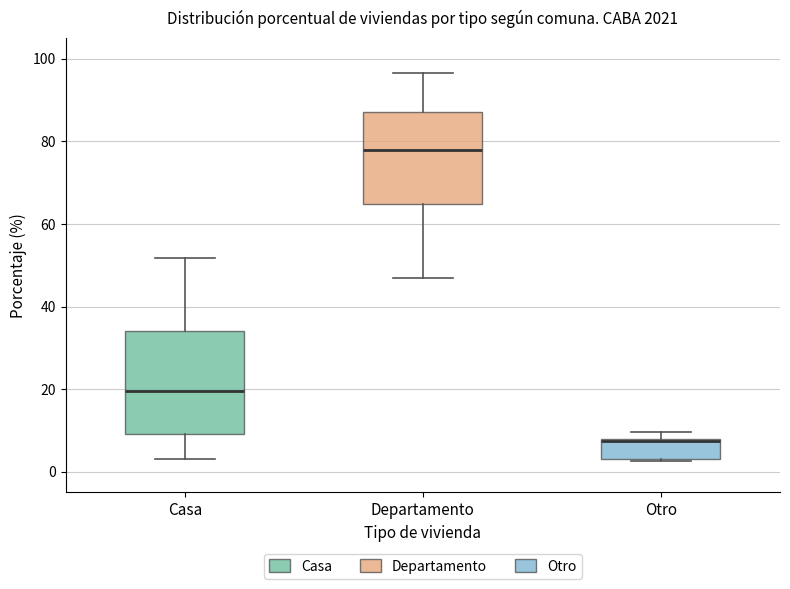

Where is the upper edge of the box for Otro on the y-axis? The values are not printed on the chart, so give them approximately, as read against the axis.

8